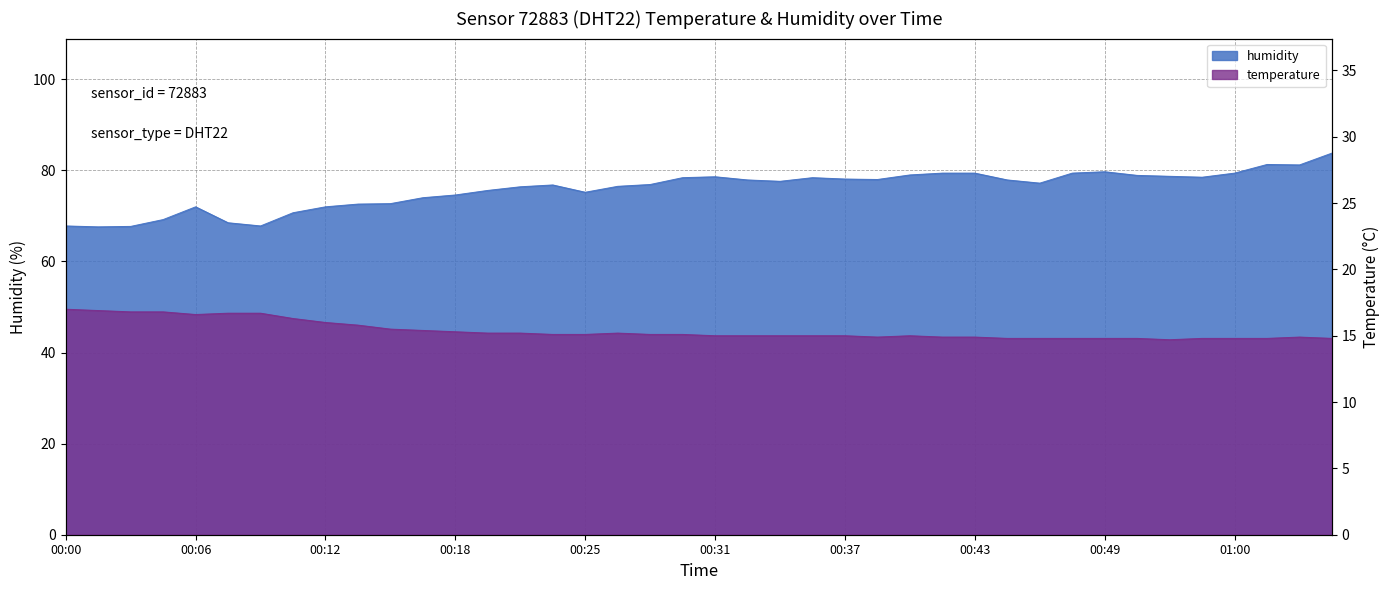

How many values in the humidity series exceed 77?

21